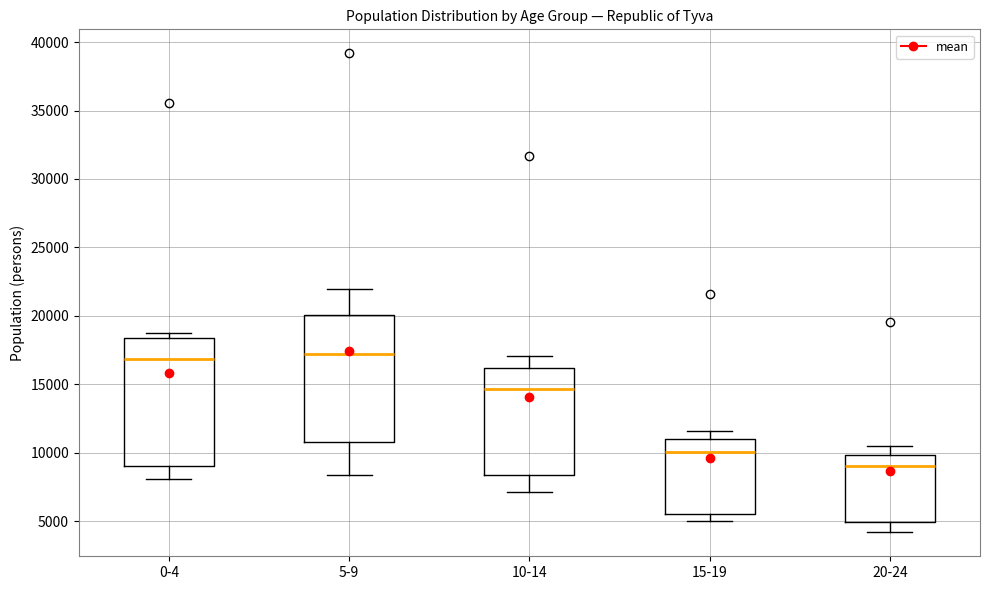

Where is the lower edge of the box for 0-4 on the y-axis? The values are not printed on the chart, so give them approximately, as read against the axis.

9000